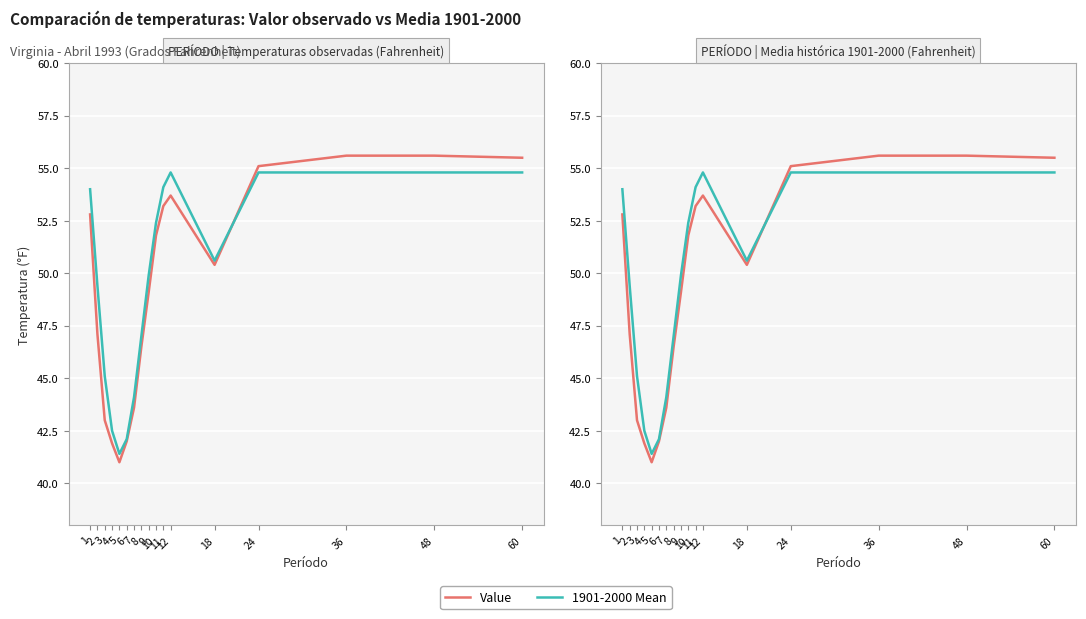

How many data points in Value are less than 50?

8